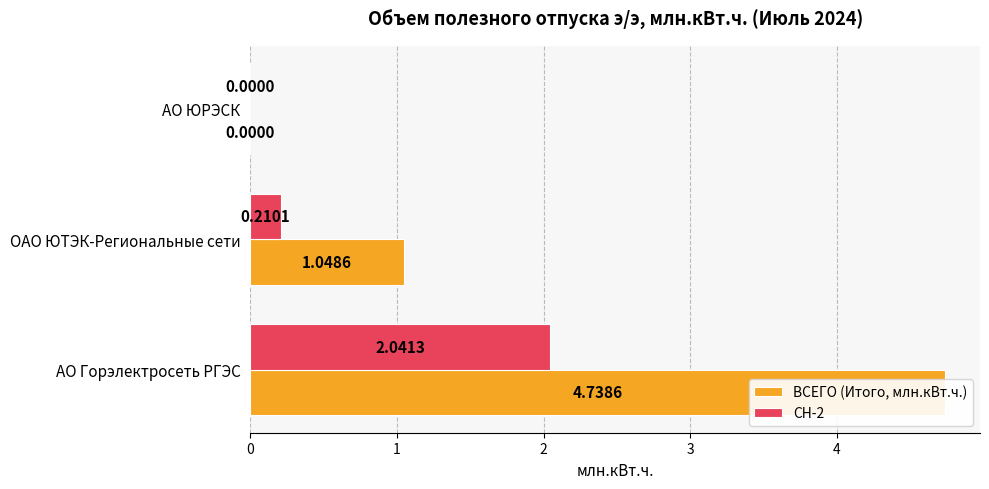

What is the difference between the maximum and minimum values in the ВСЕГО (Итого, млн.кВт.ч.) series?

4.7